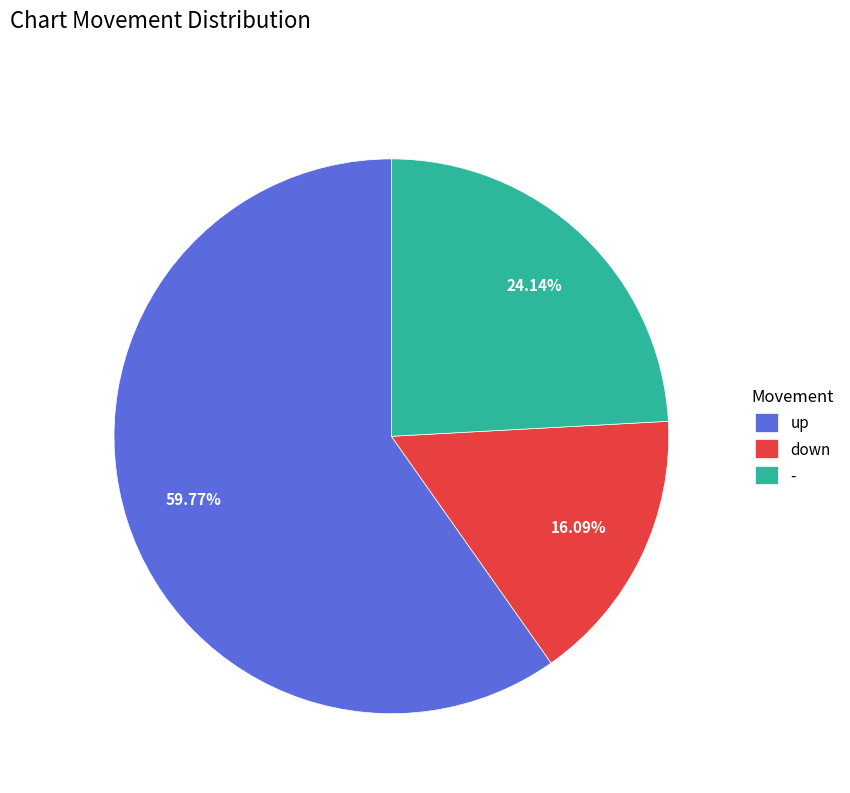

Between - and up, which is larger?

up